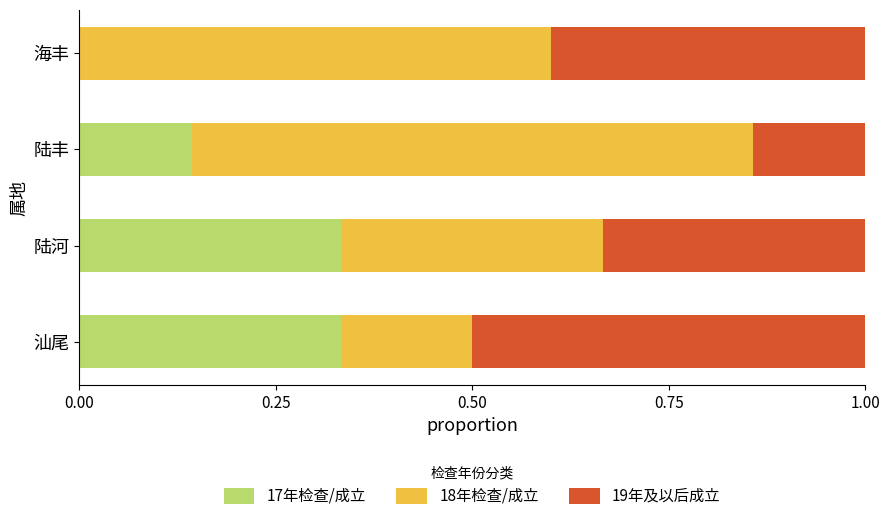

Is it true that 17年检查/成立 equals 0.0 at 海丰?

True